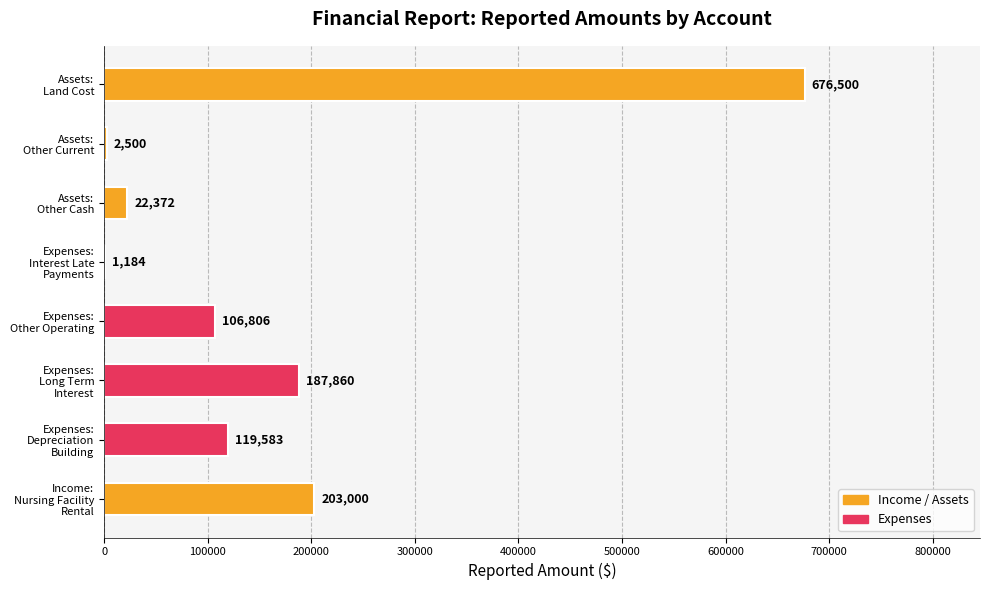

What is the sum of all values?

1319805